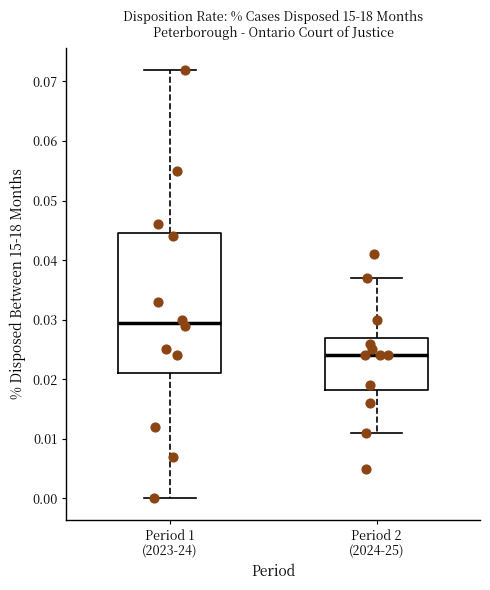

Reading left to right, transcribe this box plot: for each box, give where its median line is, the range the box spans, and where its two whiskers end, as read against the y-axis. The values are not printed on the chart, so give them approximately, as read against the axis.

Period 1 (2023-24): median 0.030, box 0.021 to 0.045, whiskers 0.000 to 0.072
Period 2 (2024-25): median 0.024, box 0.018 to 0.027, whiskers 0.011 to 0.037